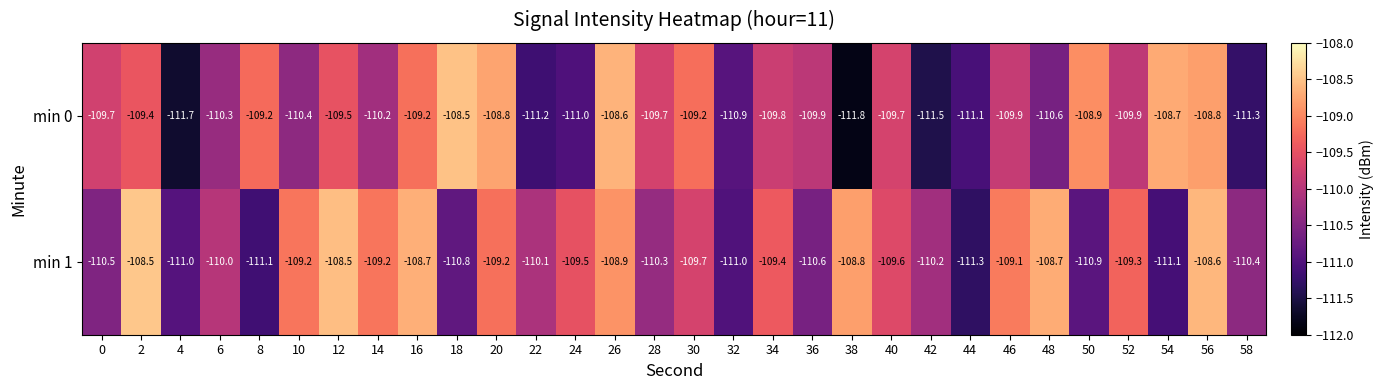

What is the difference between the maximum and minimum values in the min 1 series?

2.8